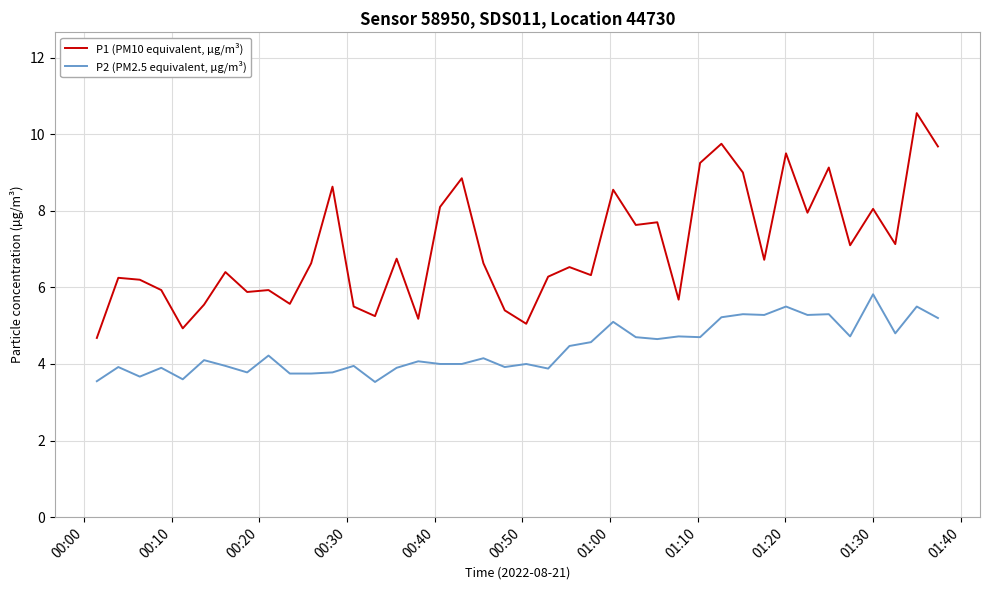

What are all the series names shown in the legend?

P1 (PM10 equivalent, µg/m³), P2 (PM2.5 equivalent, µg/m³)